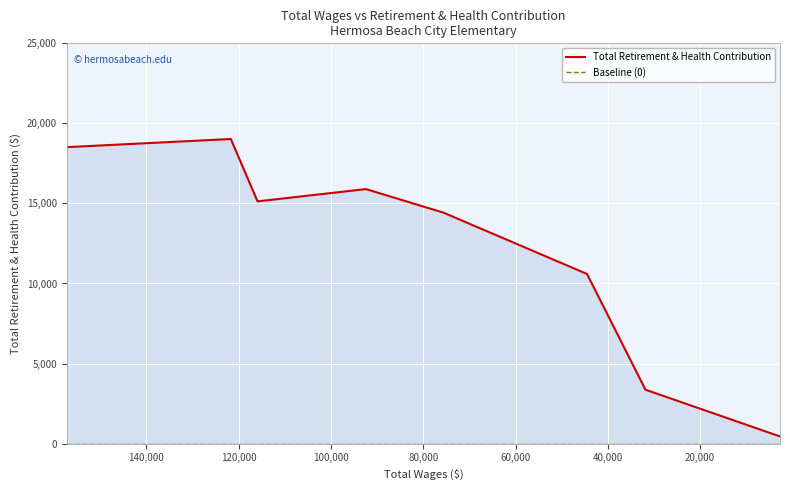

True or false: Baseline (0) and Total Retirement & Health Contribution intersect in this chart.

False